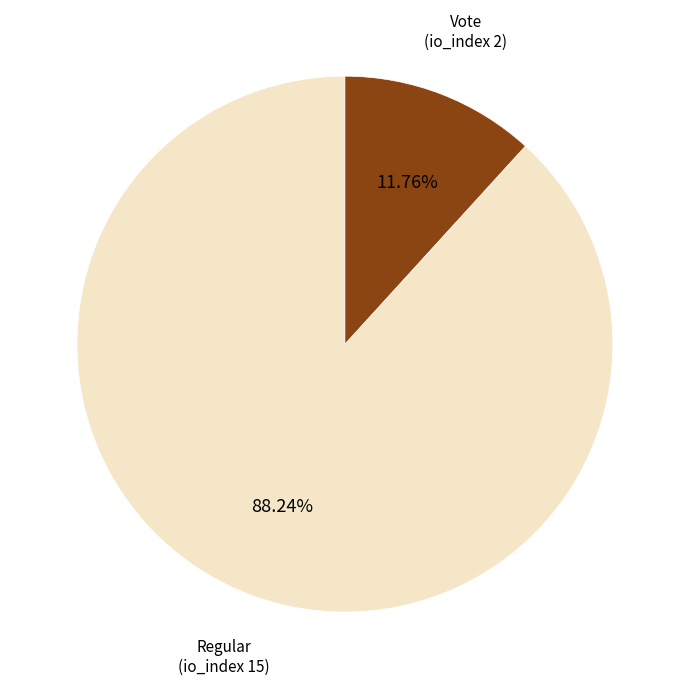

Does any single category account for the majority?

Yes